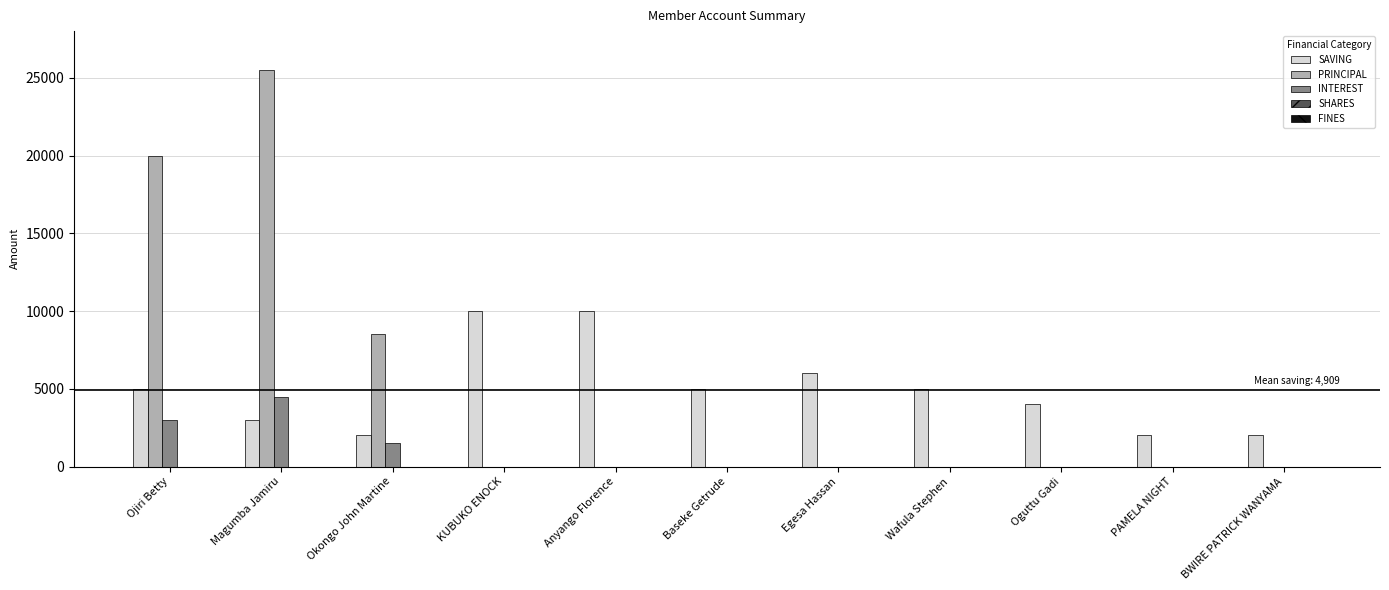

At which category is the sum across all series the highest?

Magumba Jamiru